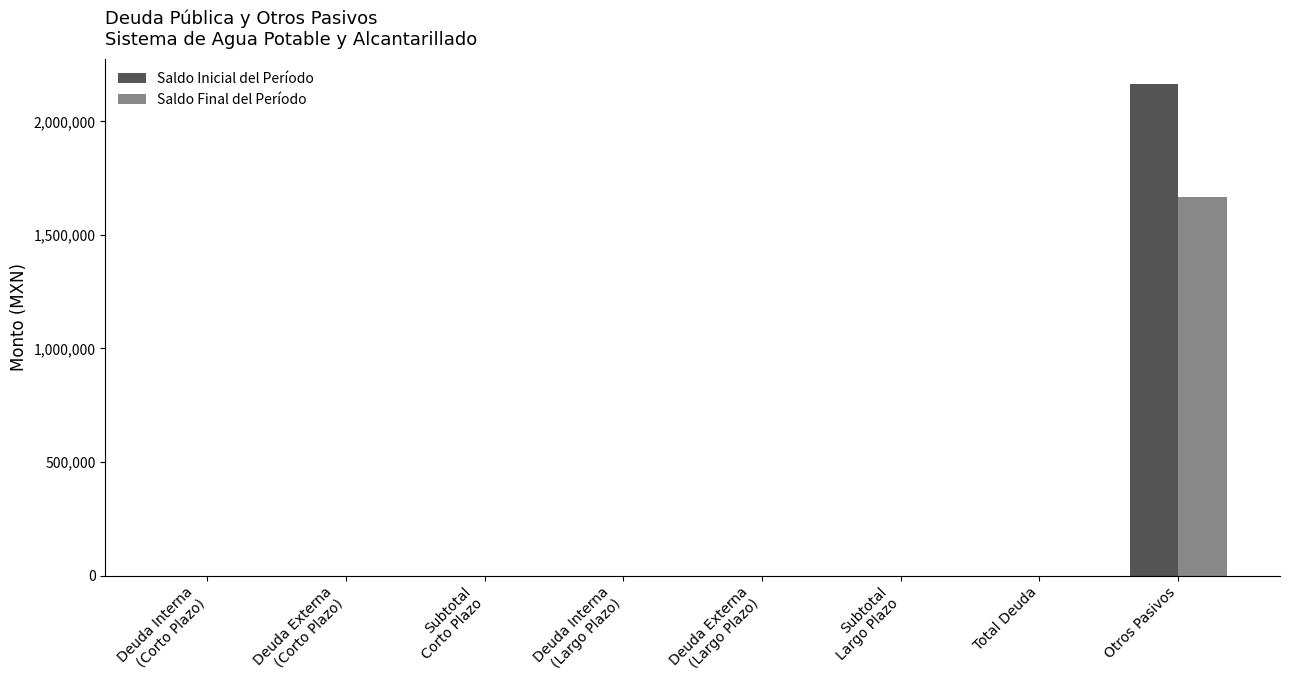

Count the number of data series in this chart.

2